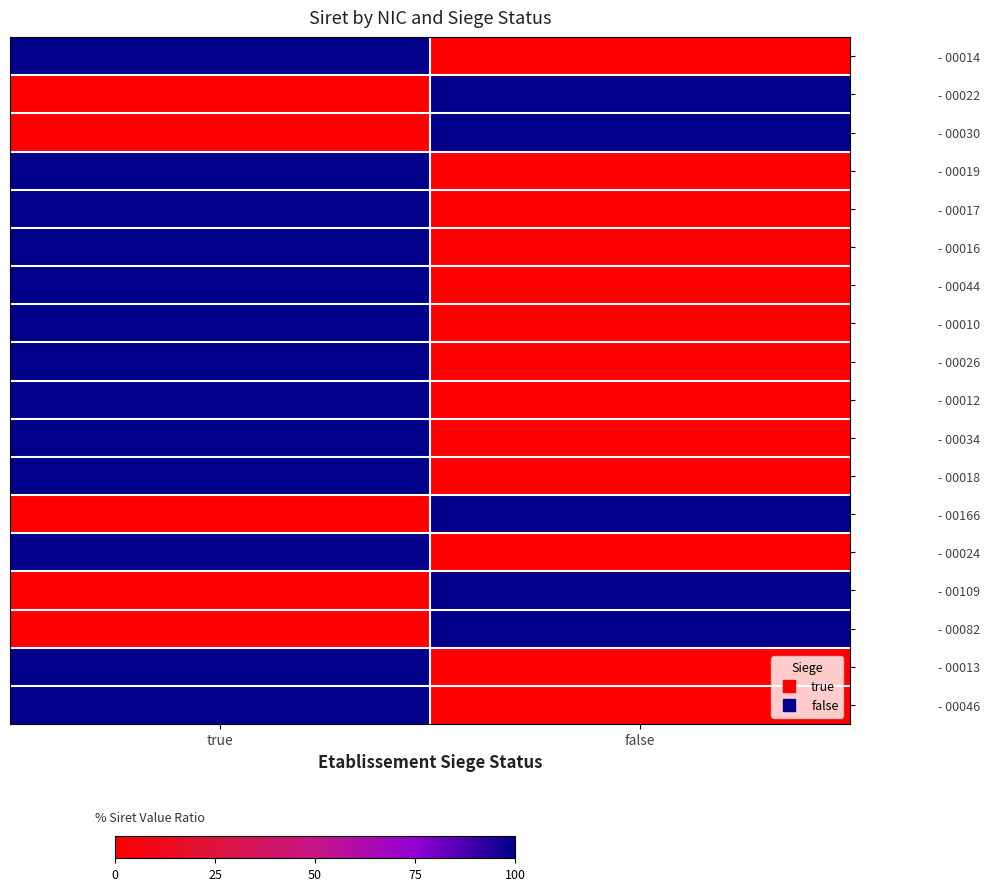

How many categories are shown in the chart?

2